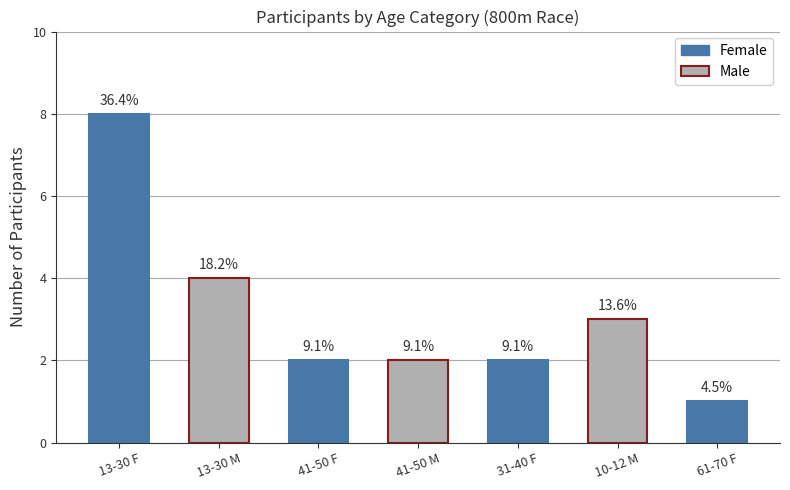

What is the ratio of the value at 10-12 M to the value at 13-30 F?

0.4